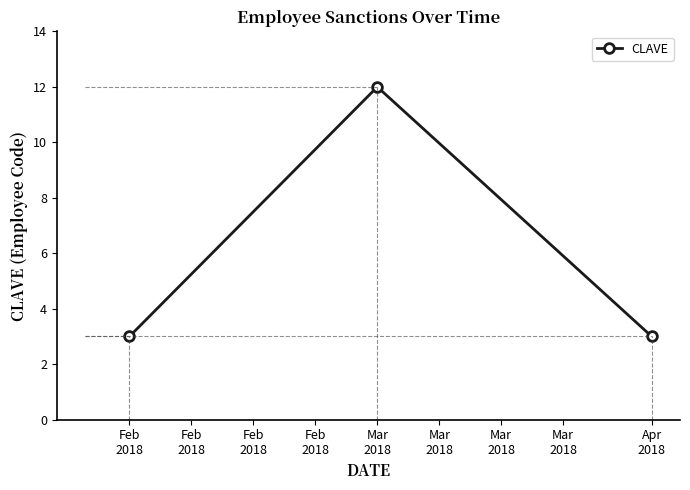

What is the sum of all values?

18